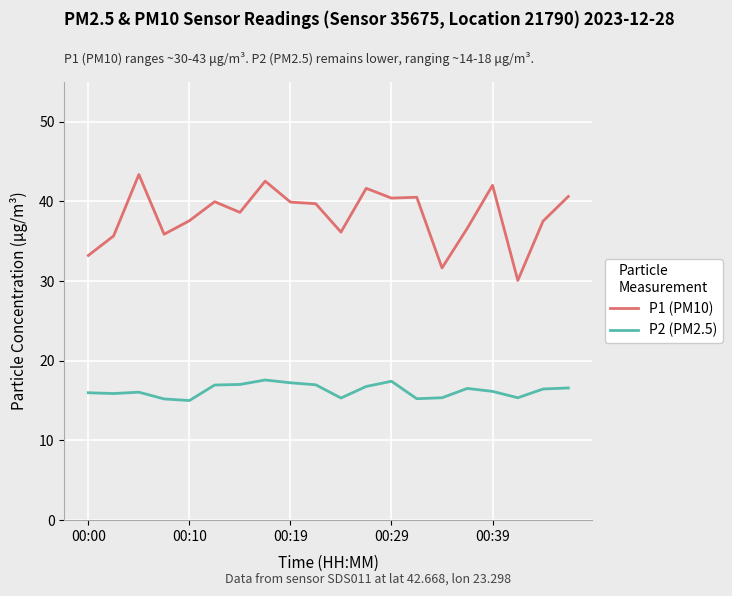

At how many categories does at least one series exceed 28?

20